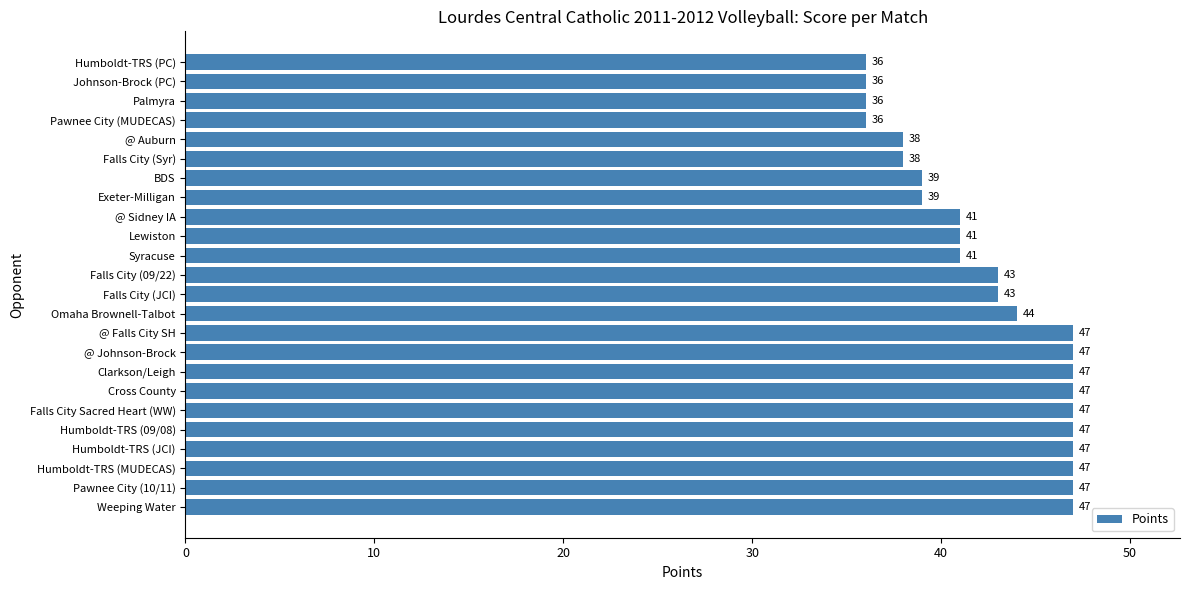

Reading top to bottom, transcribe all the data shown in this chart.

Humboldt-TRS (PC)=36	Johnson-Brock (PC)=36	Palmyra=36	Pawnee City (MUDECAS)=36	@ Auburn=38	Falls City (Syr)=38	BDS=39	Exeter-Milligan=39	@ Sidney IA=41	Lewiston=41	Syracuse=41	Falls City (09/22)=43	Falls City (JCI)=43	Omaha Brownell-Talbot=44	@ Falls City SH=47	@ Johnson-Brock=47	Clarkson/Leigh=47	Cross County=47	Falls City Sacred Heart (WW)=47	Humboldt-TRS (09/08)=47	Humboldt-TRS (JCI)=47	Humboldt-TRS (MUDECAS)=47	Pawnee City (10/11)=47	Weeping Water=47